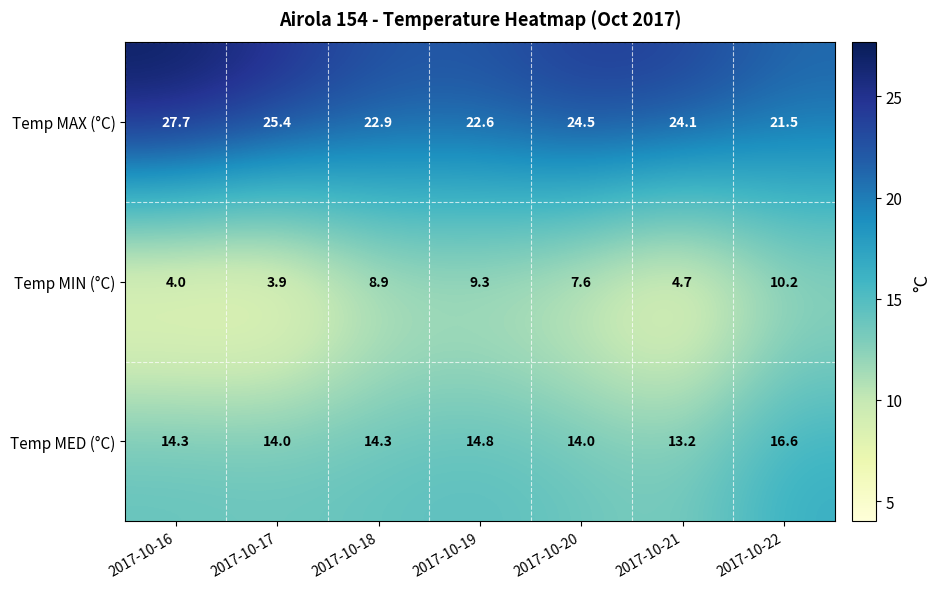

Which category has the highest value across all series?

2017-10-16